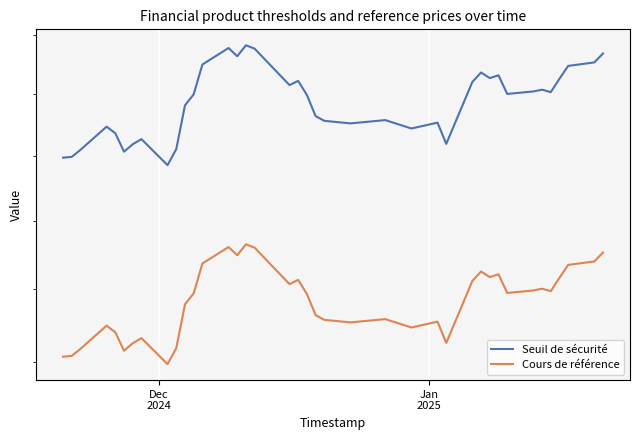

At how many categories does at least one series exceed 37?

39